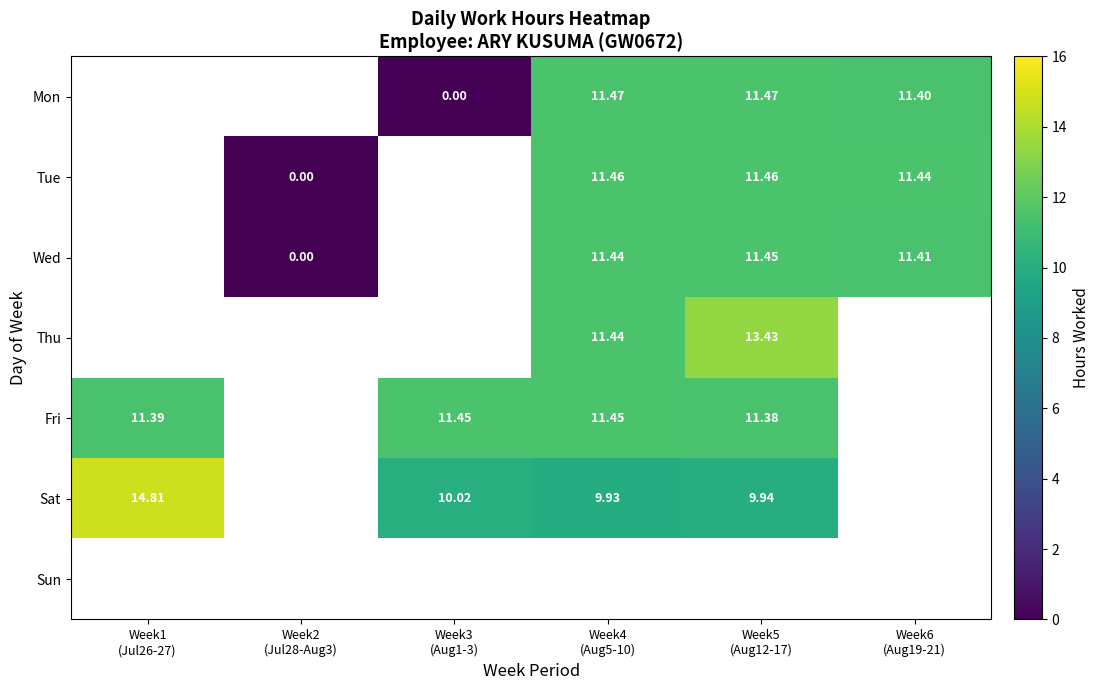

How many distinct data groups are displayed?

7